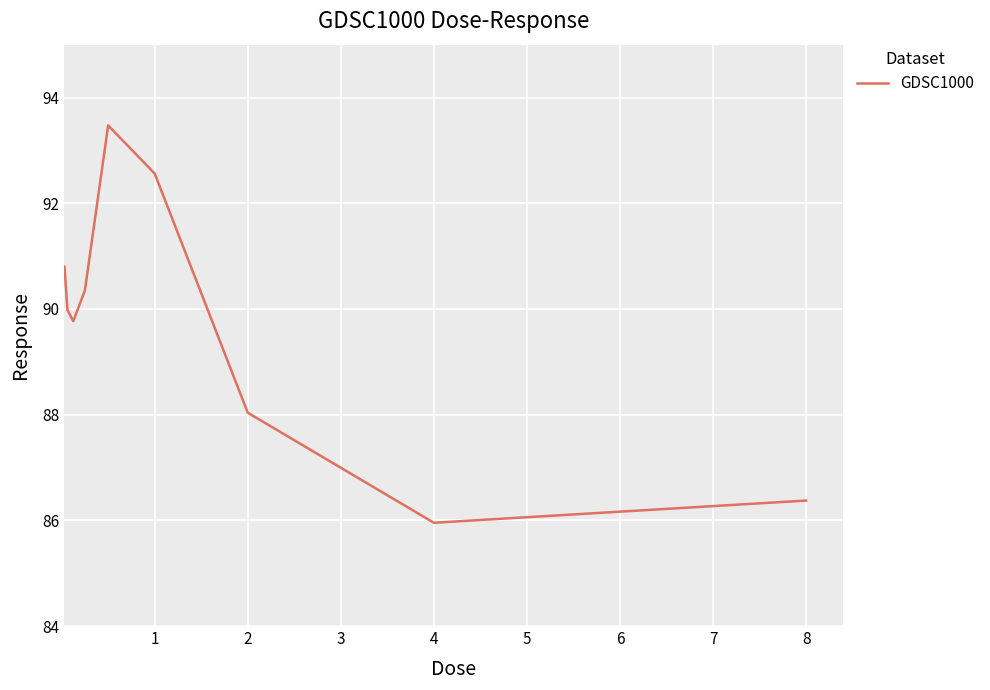

What is the minimum value shown in the chart?

86.0